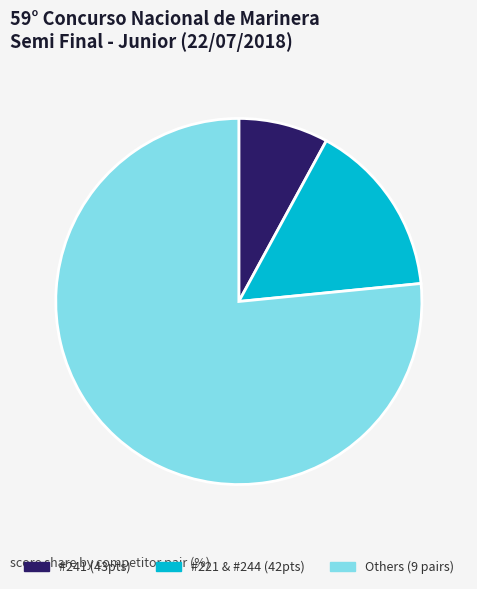

Is the sum of #241 (43pts) and Others (9 pairs) greater than half?

Yes